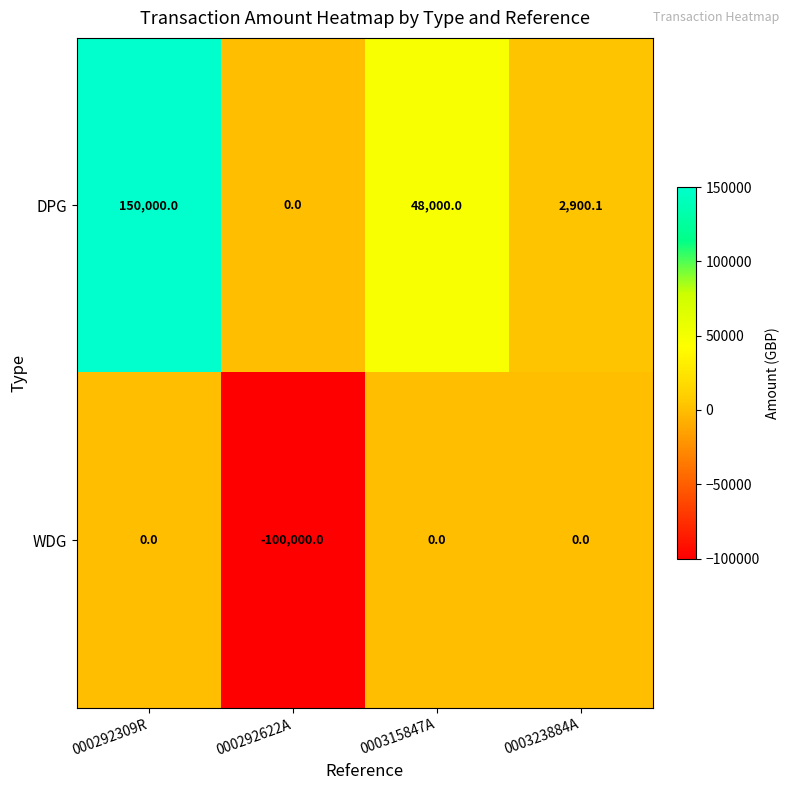

Reading right to left, transcribe all the data shown in this chart.

DPG: 000323884A=2900.1	000315847A=48000.0	000292622A=0.0	000292309R=150000.0
WDG: 000323884A=0.0	000315847A=0.0	000292622A=-100000.0	000292309R=0.0